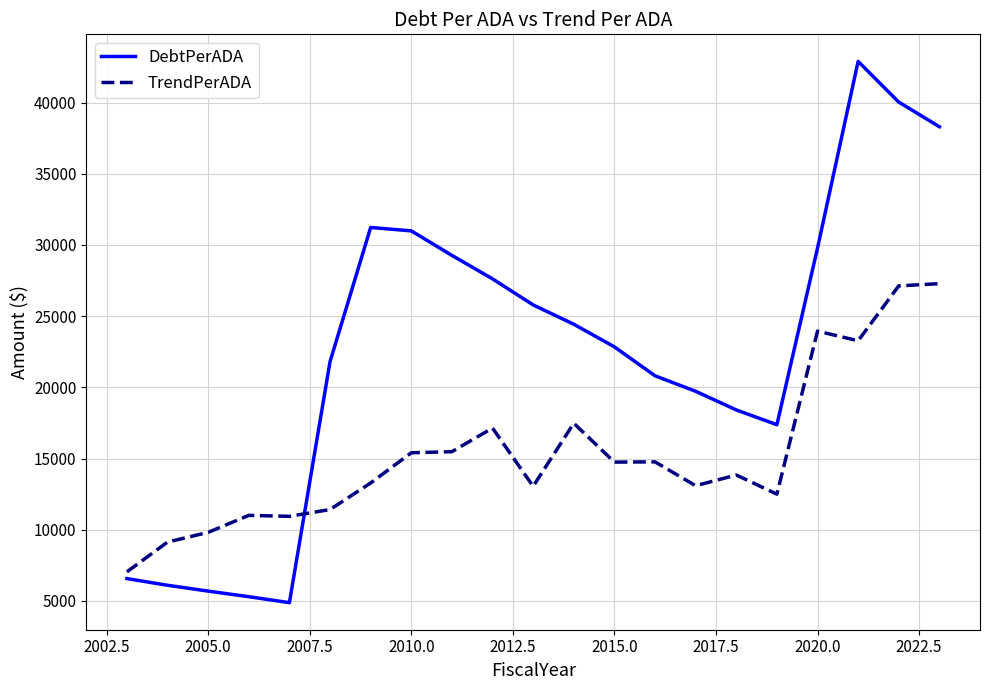

True or false: TrendPerADA has more than 0 interior local peaks.

True